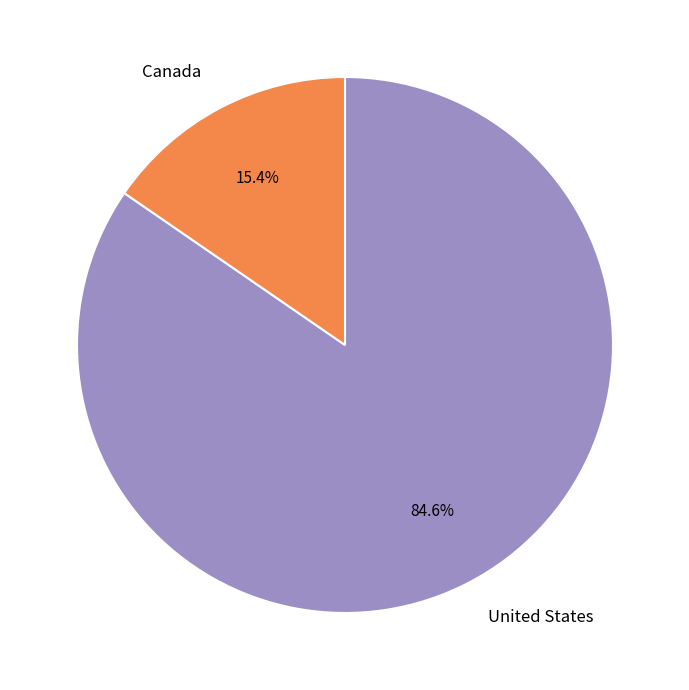

What is the largest slice in the pie chart?

United States